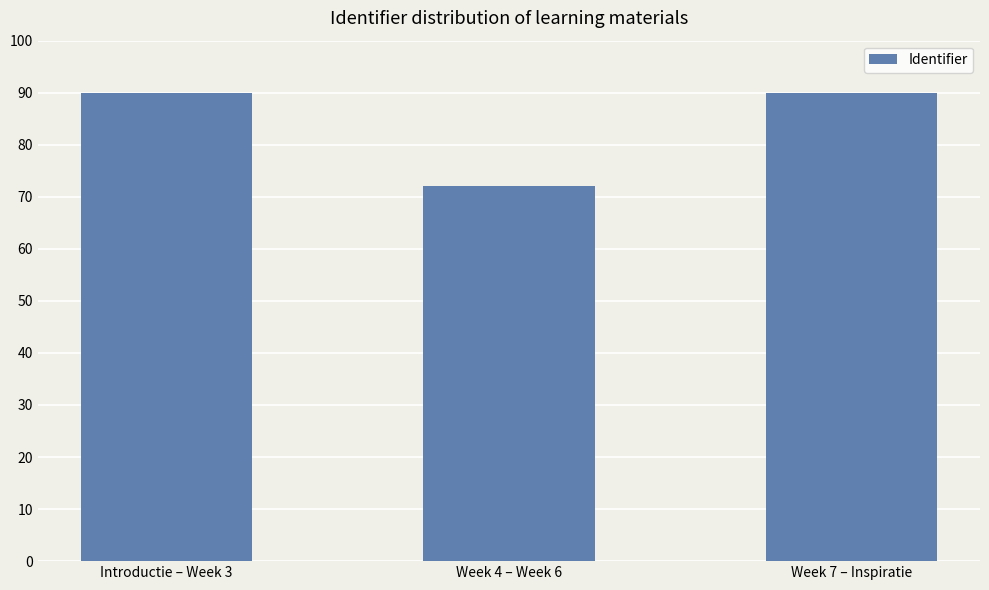

Which label corresponds to the smallest value in the chart?

Week 4 – Week 6